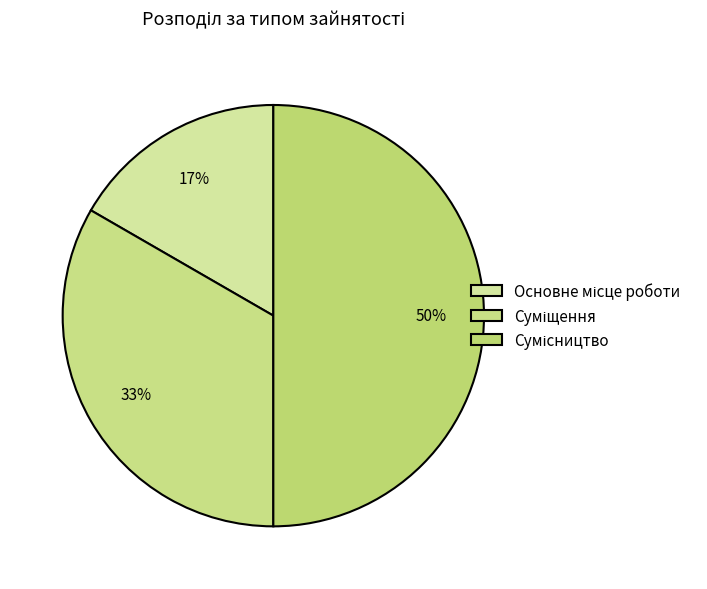

To the nearest percent, what percentage of the pie is Сумісництво?

50%